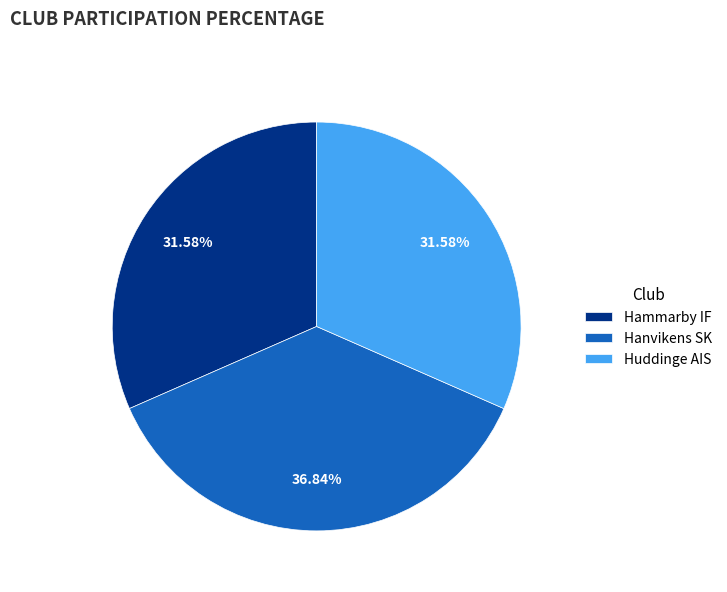

To the nearest percent, what is the average slice percentage?

33%